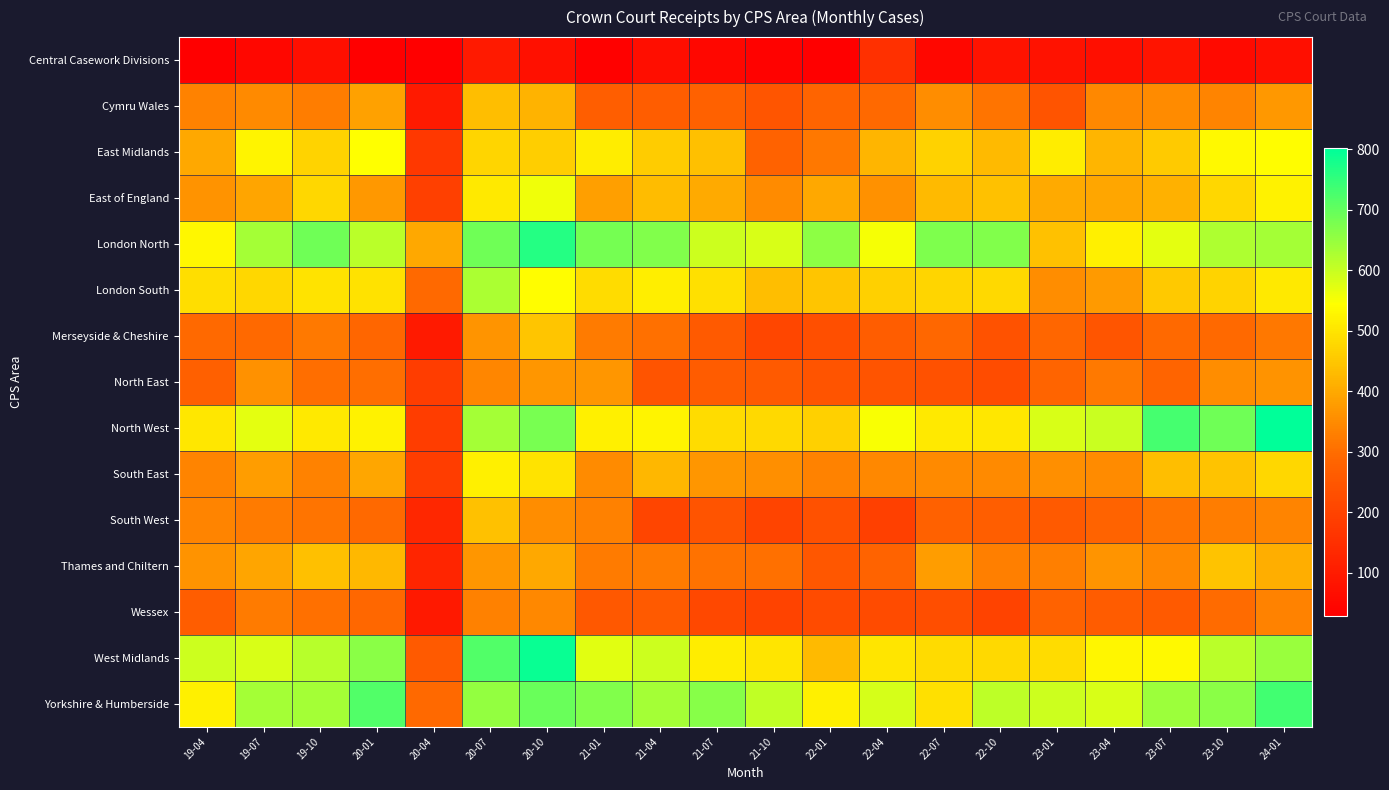

Which label corresponds to the smallest value in the chart?

19-04